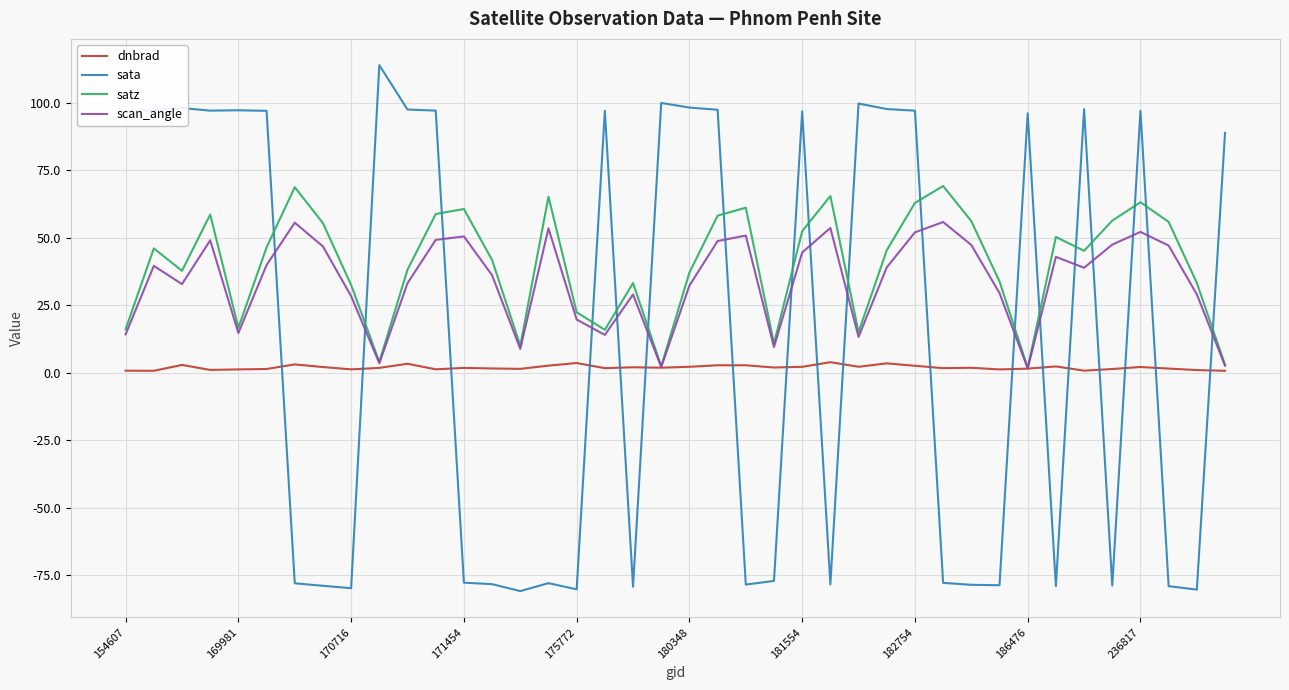

What is the greatest value displayed?

113.8